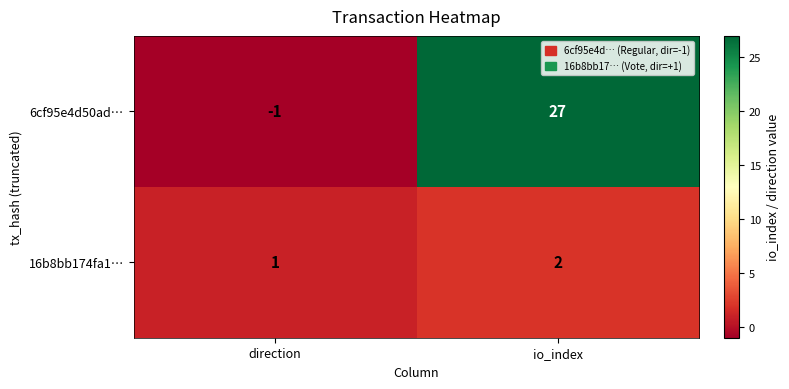

Where is 16b8bb174fa1… nearest to the value 1?

direction